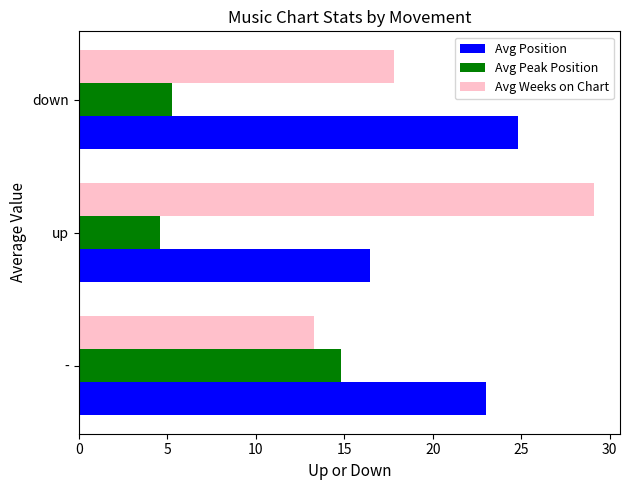

What value does the Avg Peak Position series have at up?

4.6